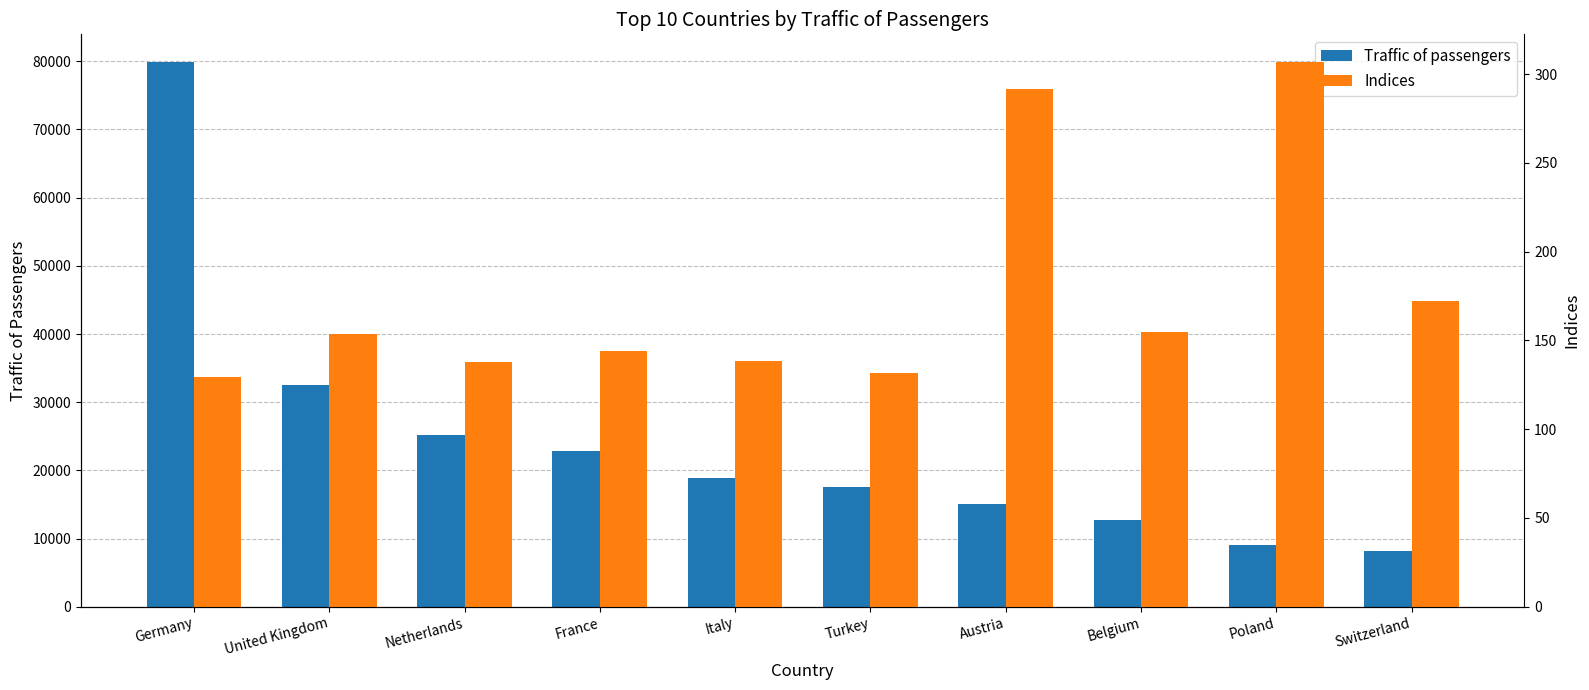

Reading left to right, transcribe all the data shown in this chart.

Traffic of passengers: 79957.0	32497.0	25205.0	22880.0	18949.0	17527.0	15102.0	12745.0	9087.0	8131.0
Indices: 129.3	153.5	138.0	143.9	138.6	131.4	291.8	154.6	307.1	172.3